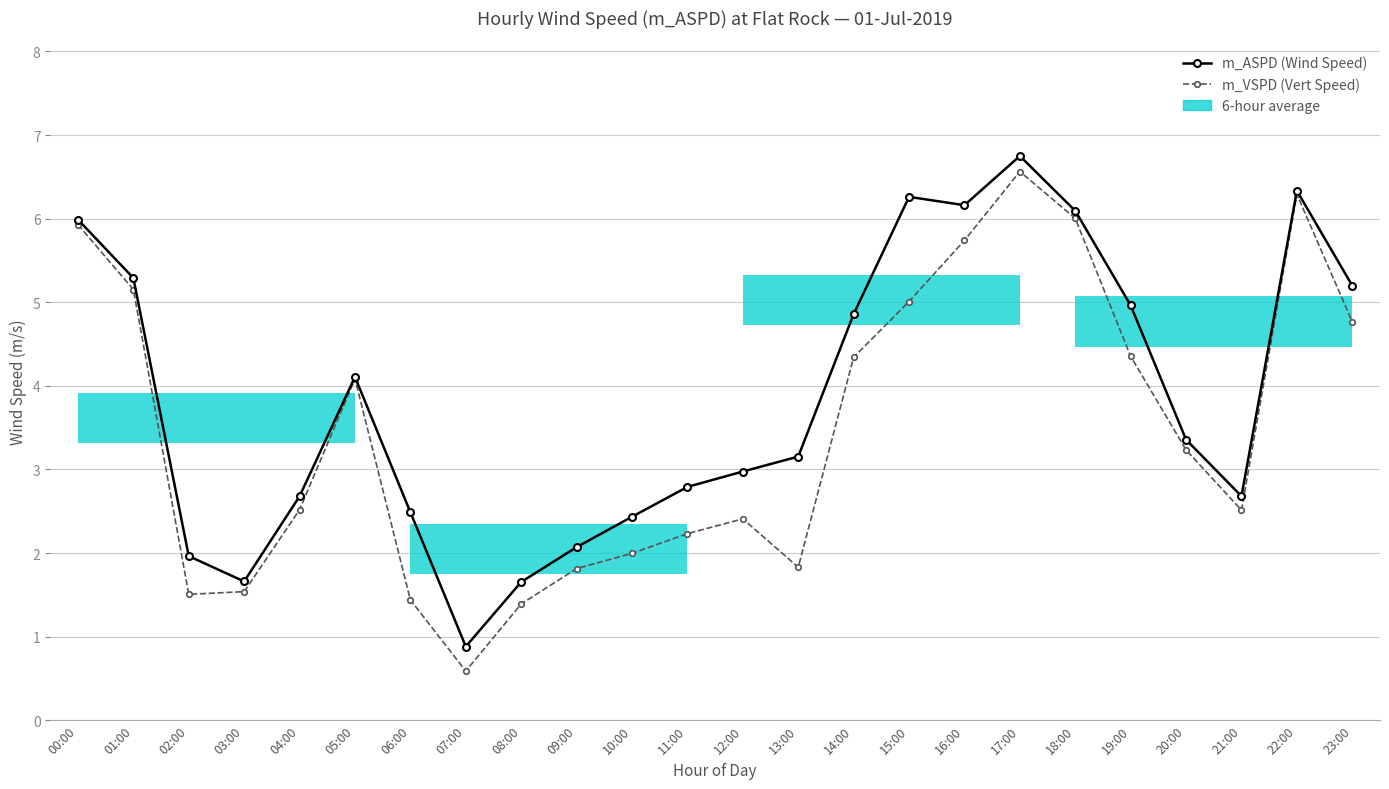

True or false: m_VSPD (Vert Speed) has a value of 3.0 at 18:00.

False